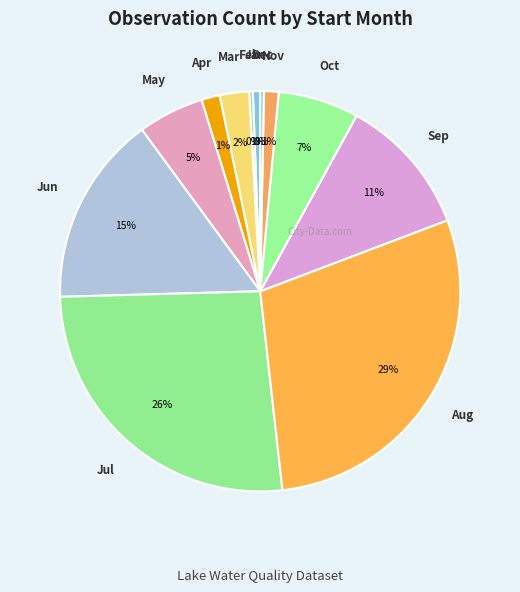

How many segments does this pie chart have?

12